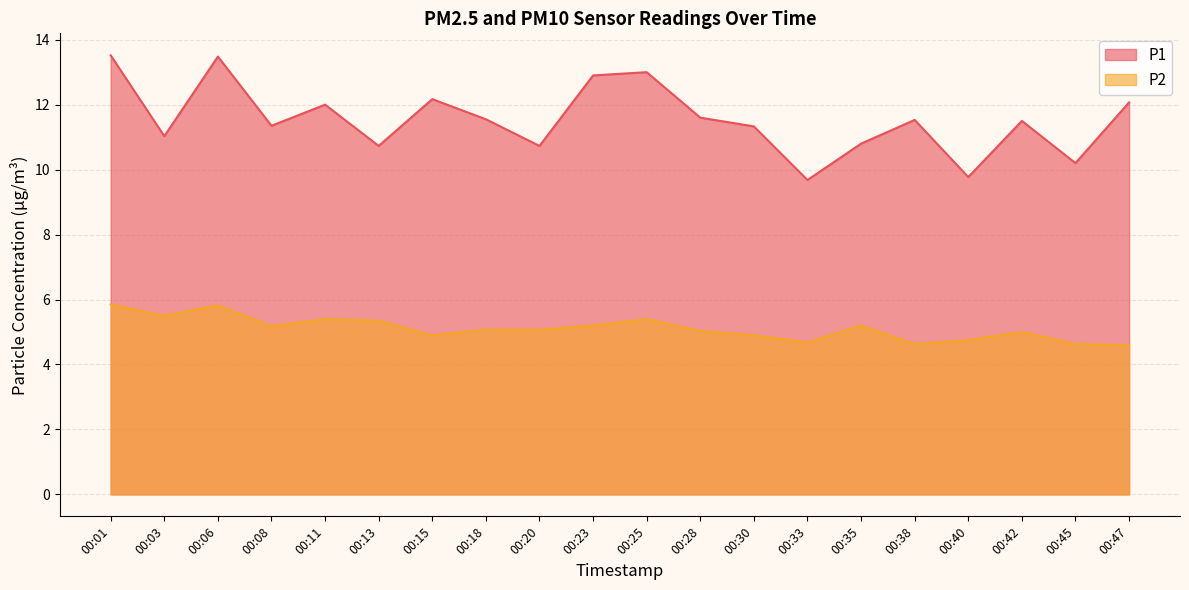

True or false: P1 and P2 cross at least once.

False